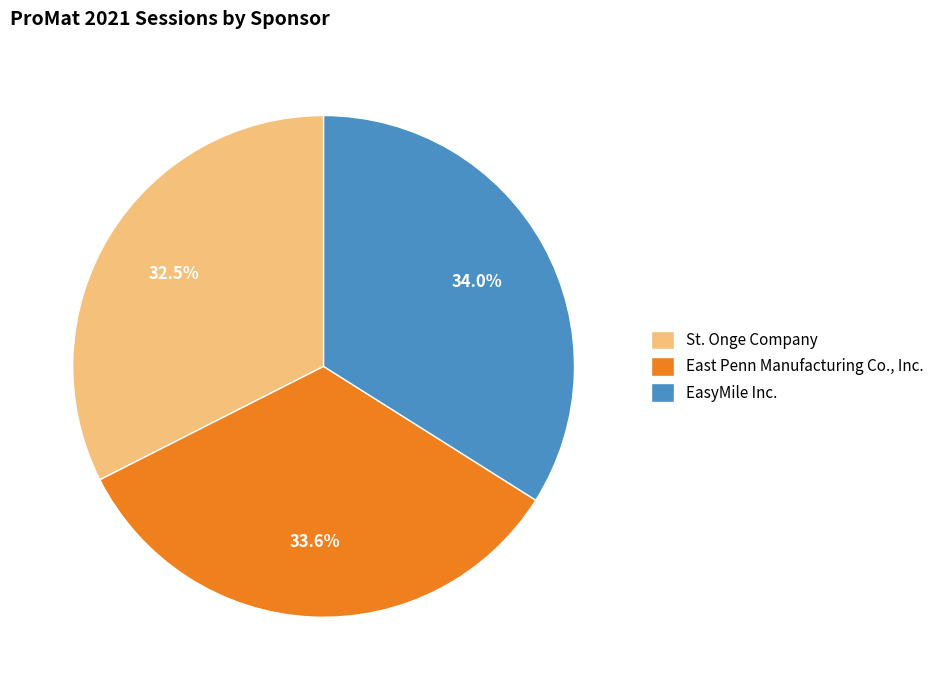

True or false: East Penn Manufacturing Co., Inc. accounts for 34% of the total.

True